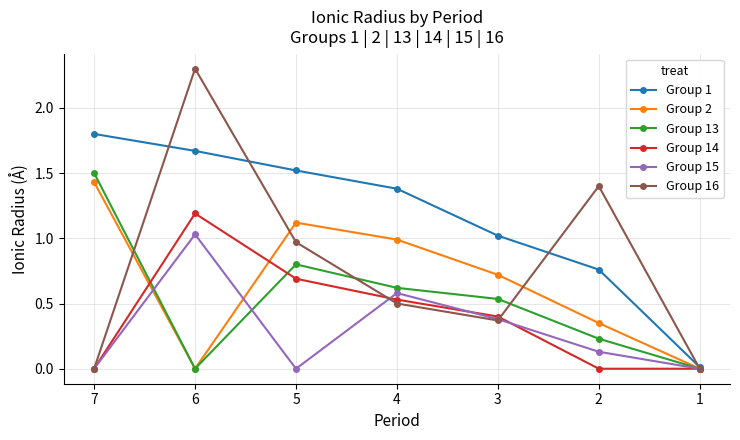

What is the average value of the Group 16 series?

0.8